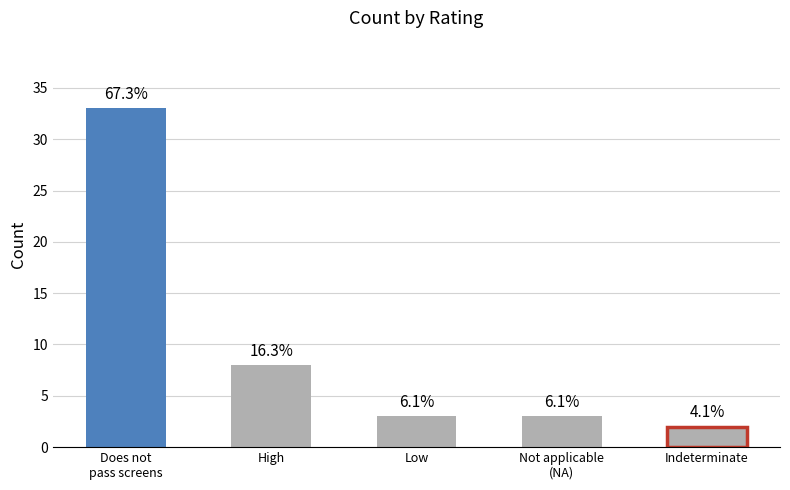

How many bars are there in total?

5